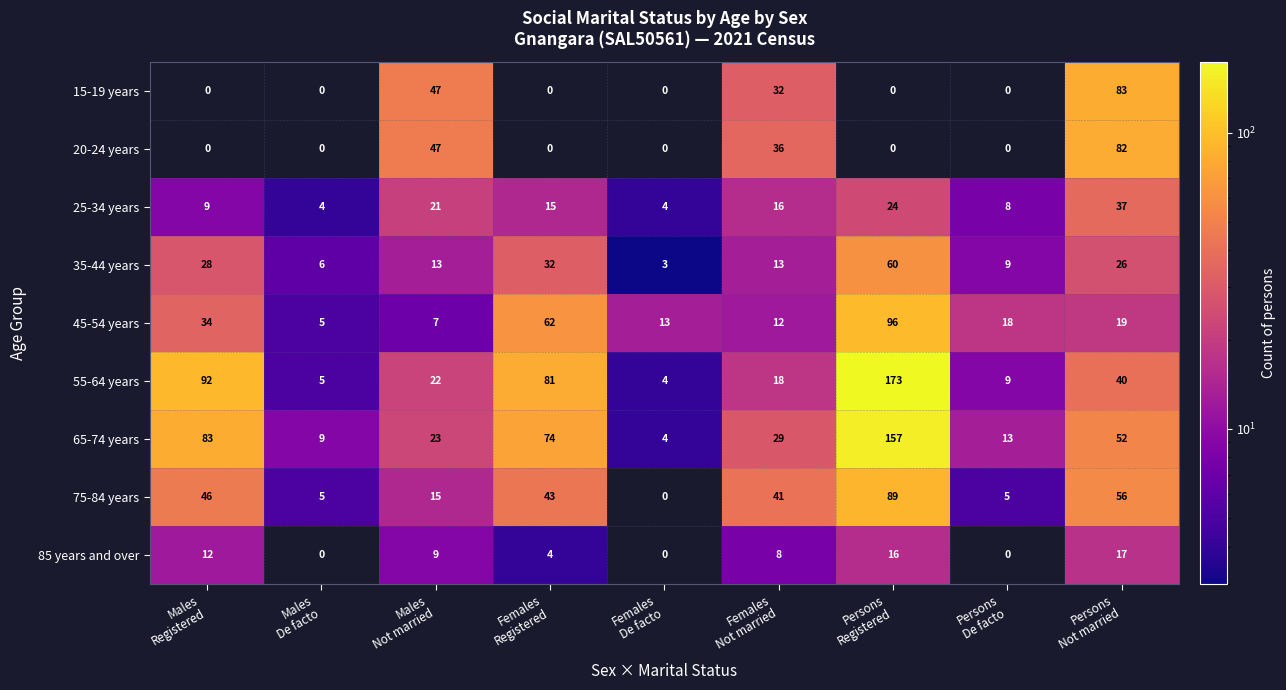

What is the difference between the second highest and second lowest values in the 85 years and over series?

16